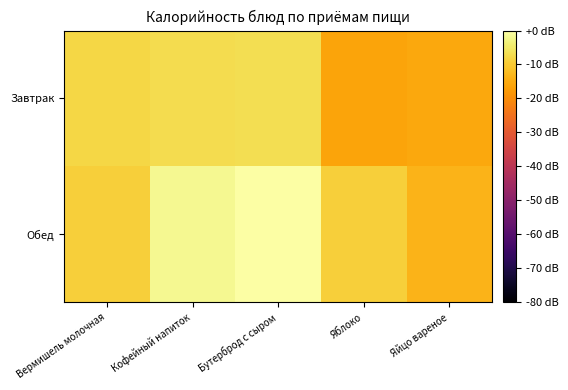

Reading left to right, list all the values displayed in this chart.

Завтрак: Вермишель молочная=-8.0	Кофейный напиток=-6.9	Бутерброд с сыром=-6.6	Яблоко=-16.0	Яйцо вареное=-15.5
Обед: Вермишель молочная=-9.1	Кофейный напиток=-1.6	Бутерброд с сыром=0.0	Яблоко=-9.3	Яйцо вареное=-13.6